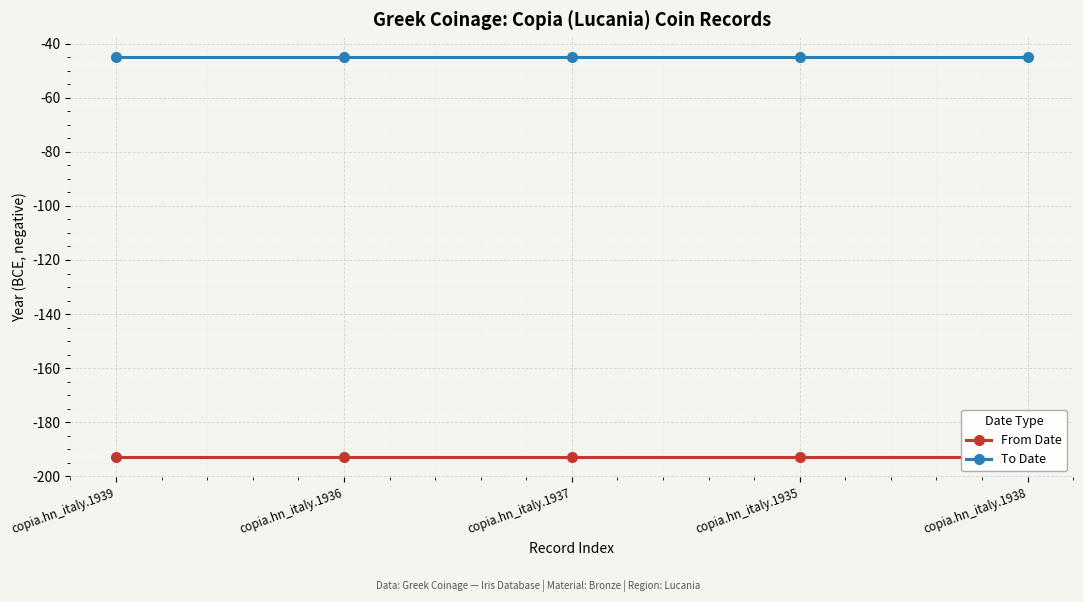

True or false: From Date has a value of -193 at copia.hn_italy.1937.

True